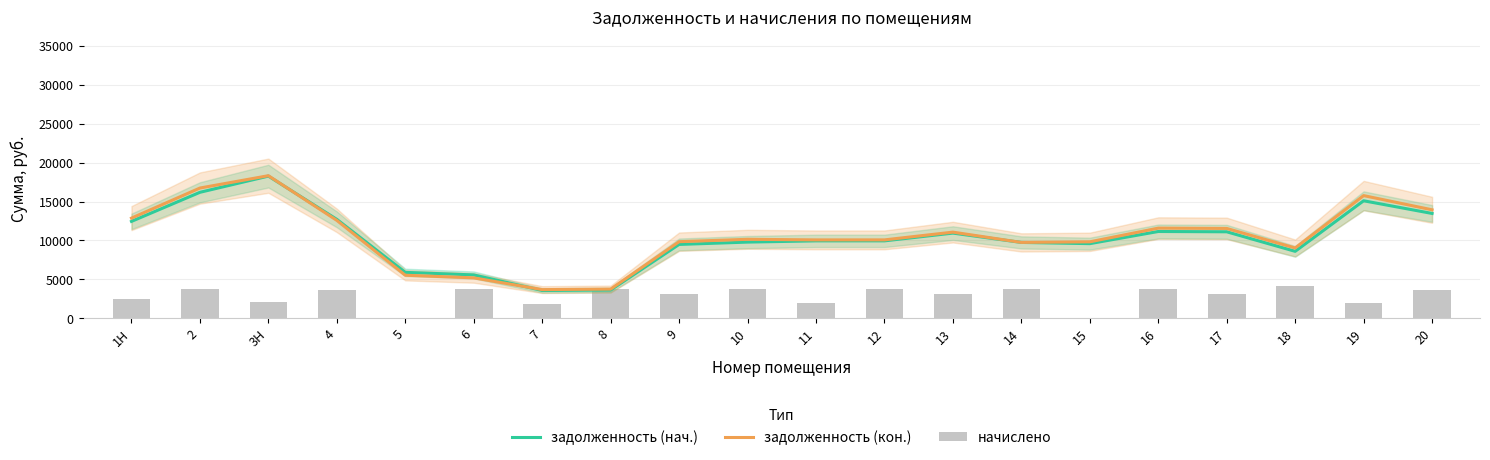

Reading left to right, extract all data points from this chart.

задолженность (нач.): 1Н=12456.5	2=16196.5	3Н=18280.2	4=12719.2	5=5901.6	6=5574.3	7=3567.9	8=3633.0	9=9494.5	10=9794.5	11=9952.6	12=9953.6	13=10951.4	14=9752.3	15=9594.5	16=11158.3	17=11119.5	18=8605.9	19=15108.5	20=13478.5
задолженность (кон.): 1Н=12878.7	2=16745.8	3Н=18333.9	4=12585.3	5=5533.1	6=5194.7	7=3683.9	8=3749.1	9=9846.7	10=10155.0	11=10077.8	12=10078.8	13=11076.2	14=9752.7	15=9830.2	16=11590.3	17=11551.2	18=9037.6	19=15772.7	20=13946.3
начислено: 1Н=2482.5	2=3752.4	3Н=2035.2	4=3688.8	5=0.0	6=3739.7	7=1857.1	8=3707.9	9=3129.1	10=3777.8	11=1990.7	12=3765.1	13=3180.0	14=3778.8	15=0.0	16=3720.6	17=3141.8	18=4122.6	19=1971.6	20=3601.4